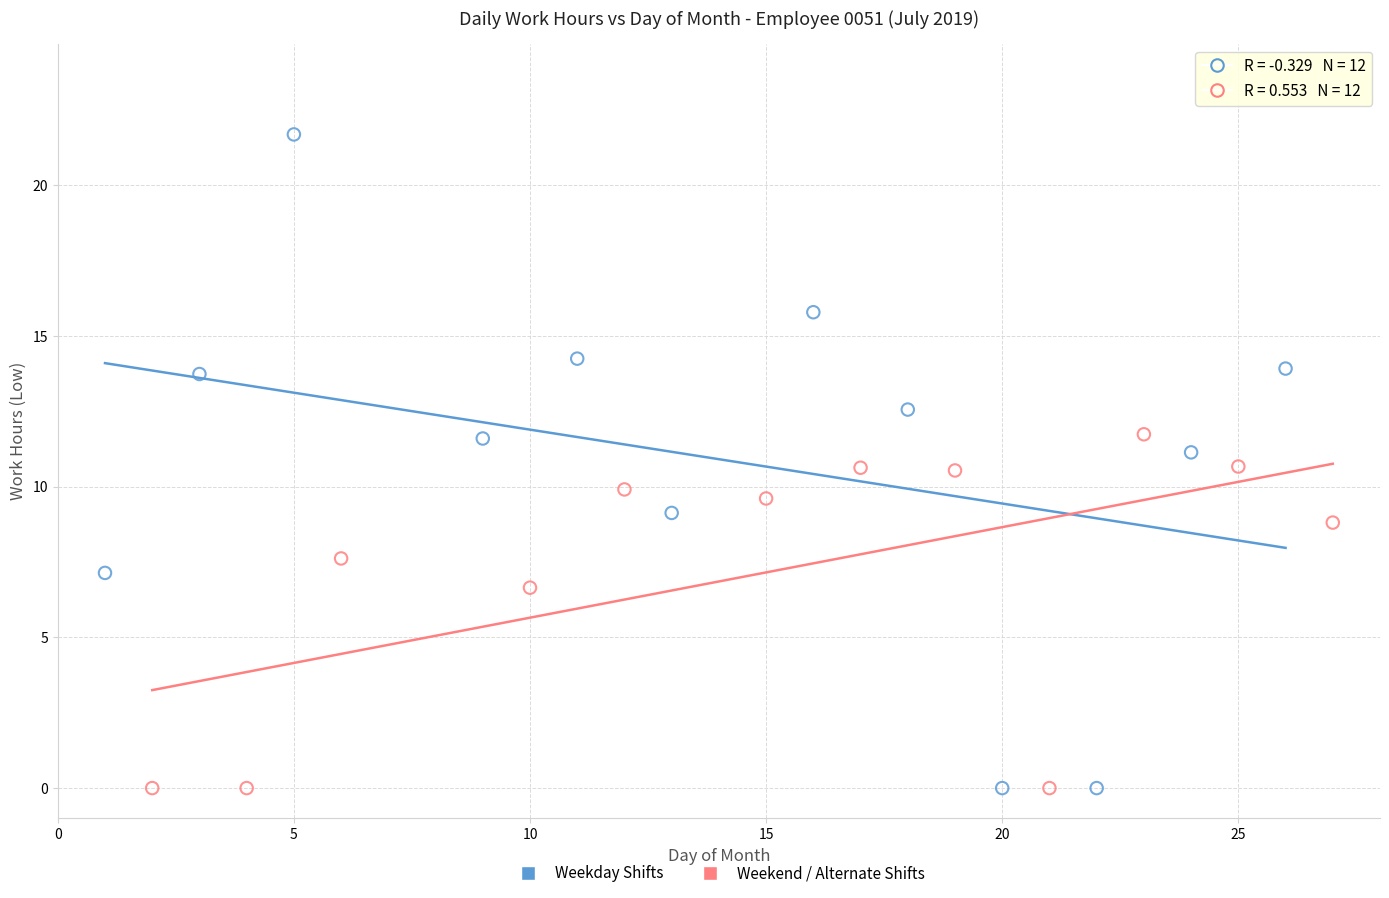

Which series contains the highest Y value?

Weekday Shifts